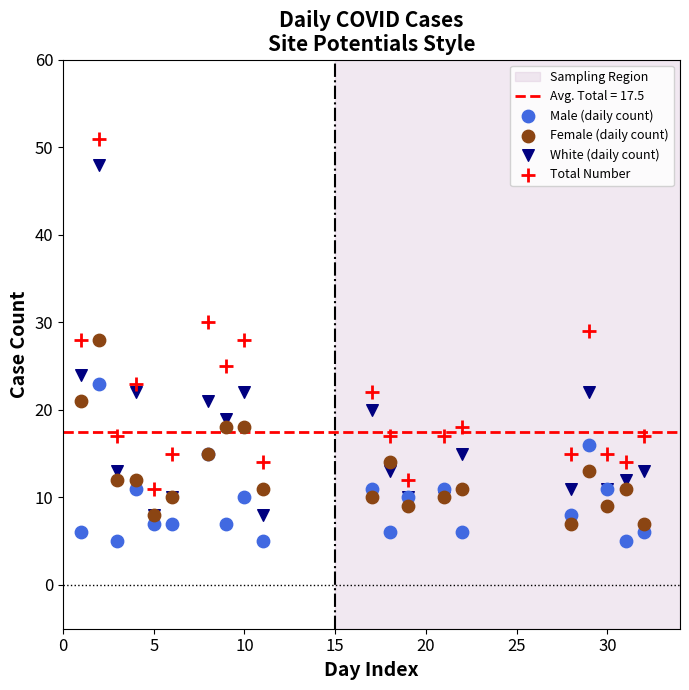

In the Total Number series, what Y value is closest to 31?

30